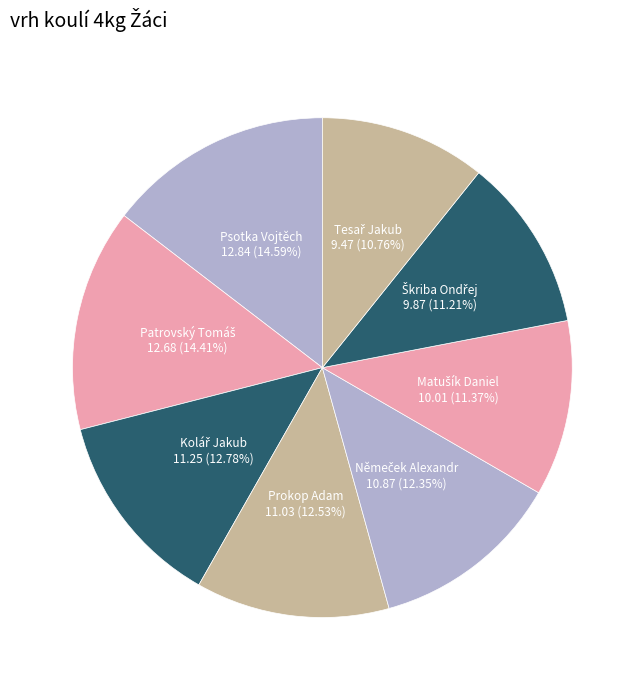

Between Prokop Adam and Psotka Vojtěch, which is larger?

Psotka Vojtěch